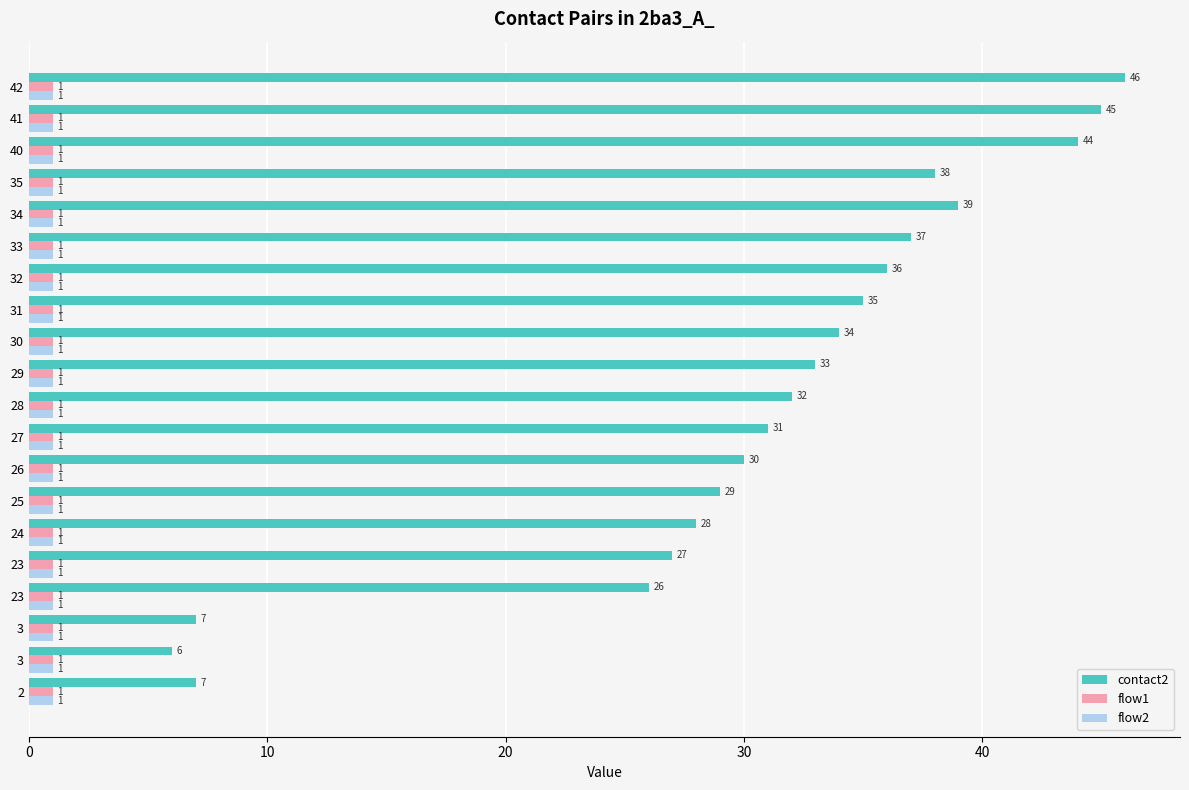

How many data points in contact2 are less than 33?

10